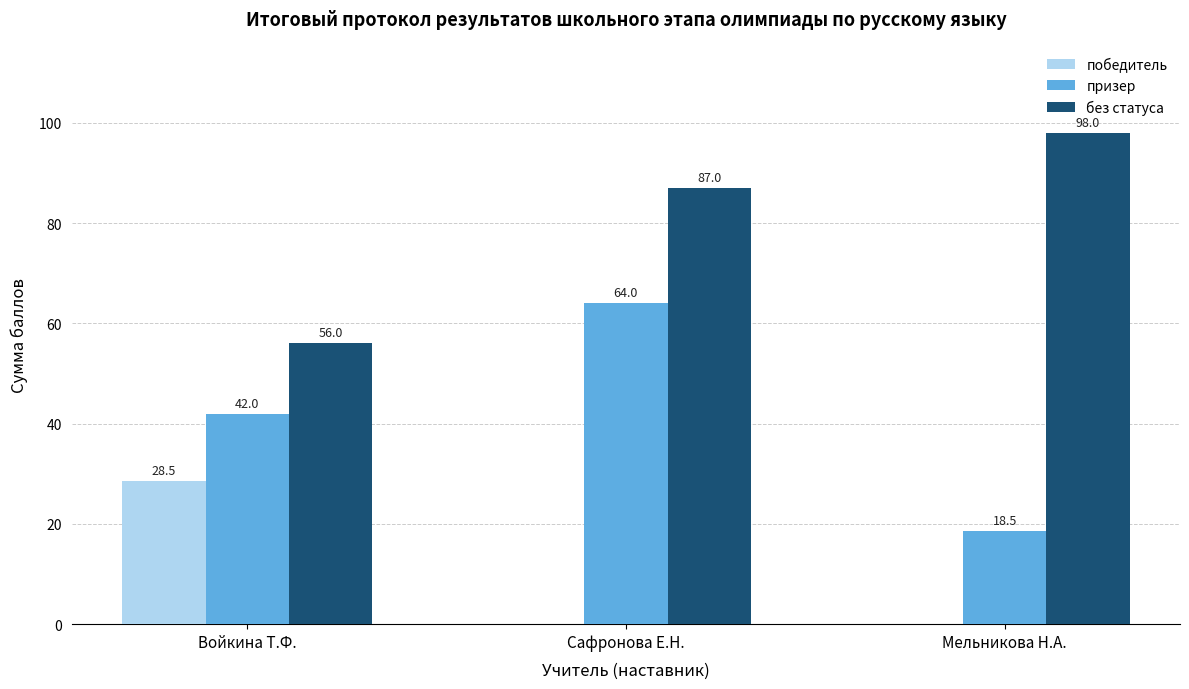

The без статуса series shows 29.5 at Сафронова Е.Н.. True or false?

False